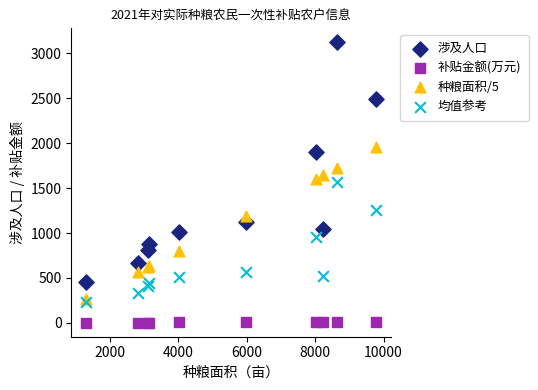

Which series reaches the maximum Y coordinate?

涉及人口